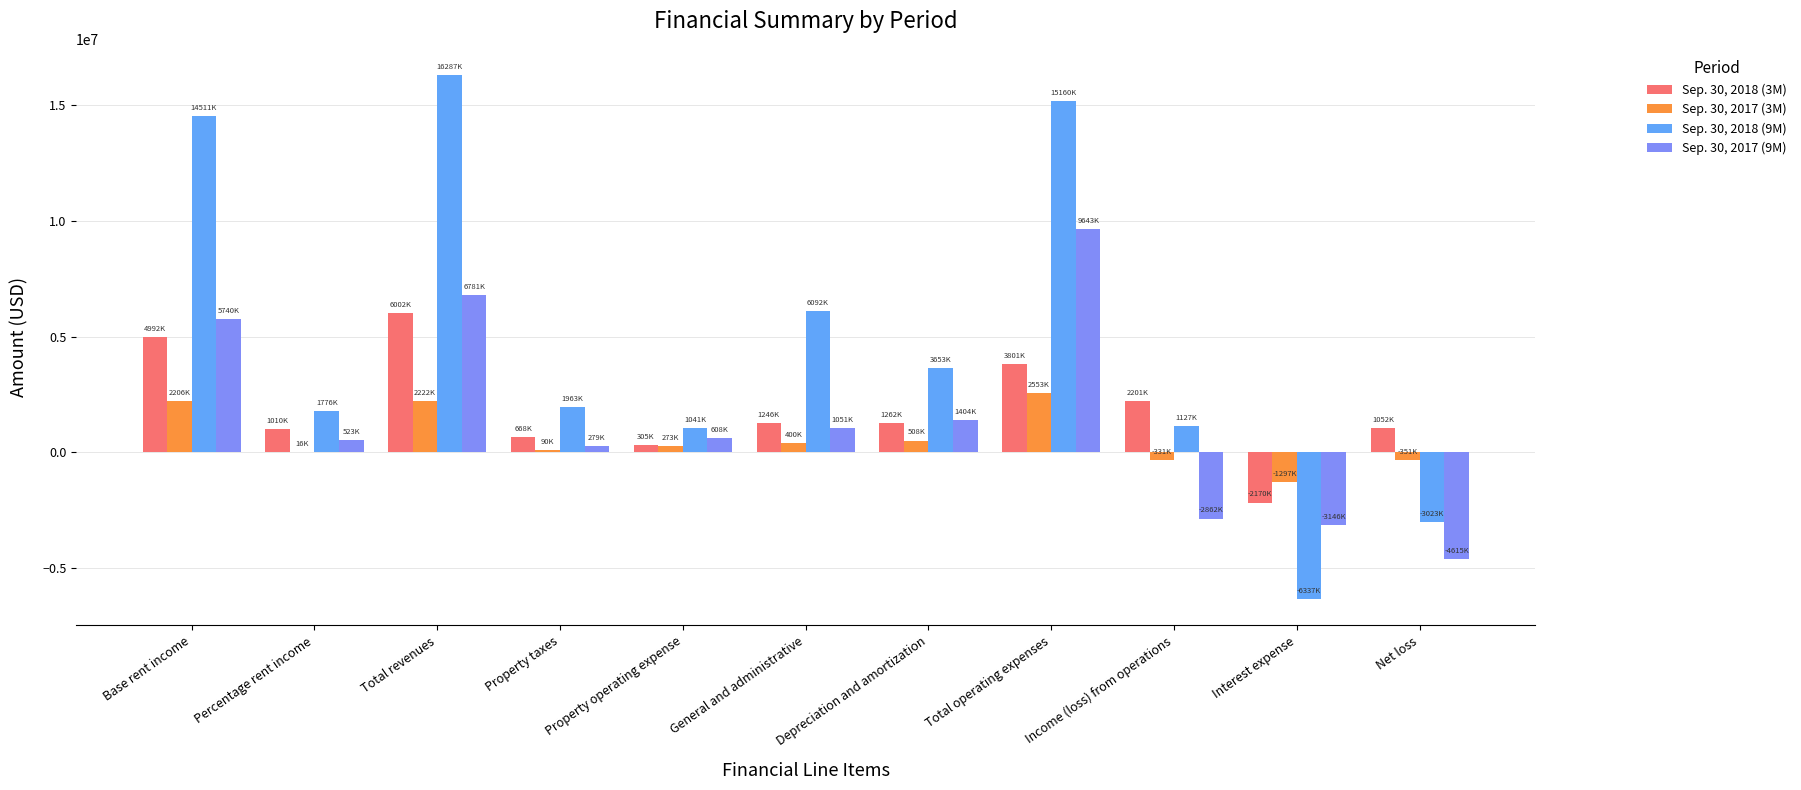

Which series has the largest total across all categories?

Sep. 30, 2018 (9M)